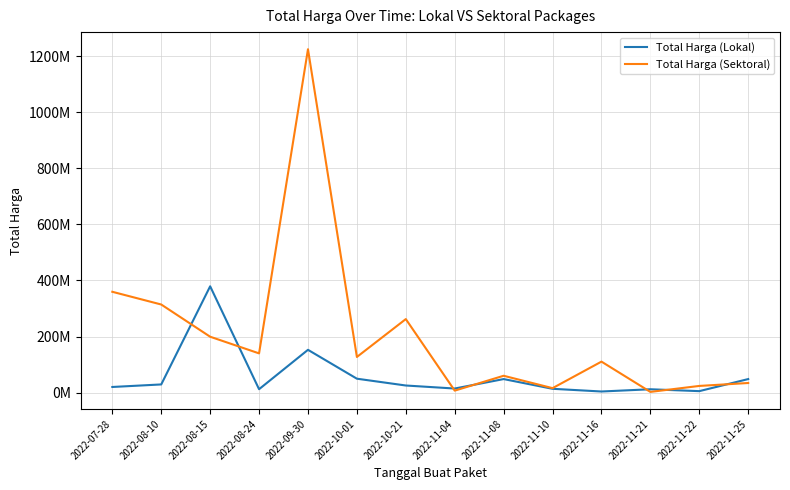

What is the greatest value displayed?

1224682000